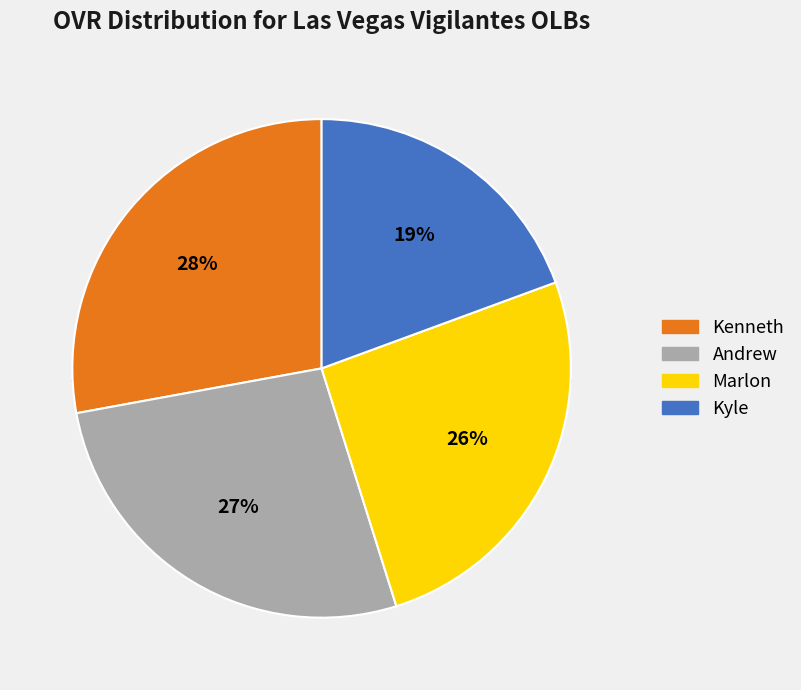

Rank the categories by value from lowest to highest.

Kyle, Marlon, Andrew, Kenneth